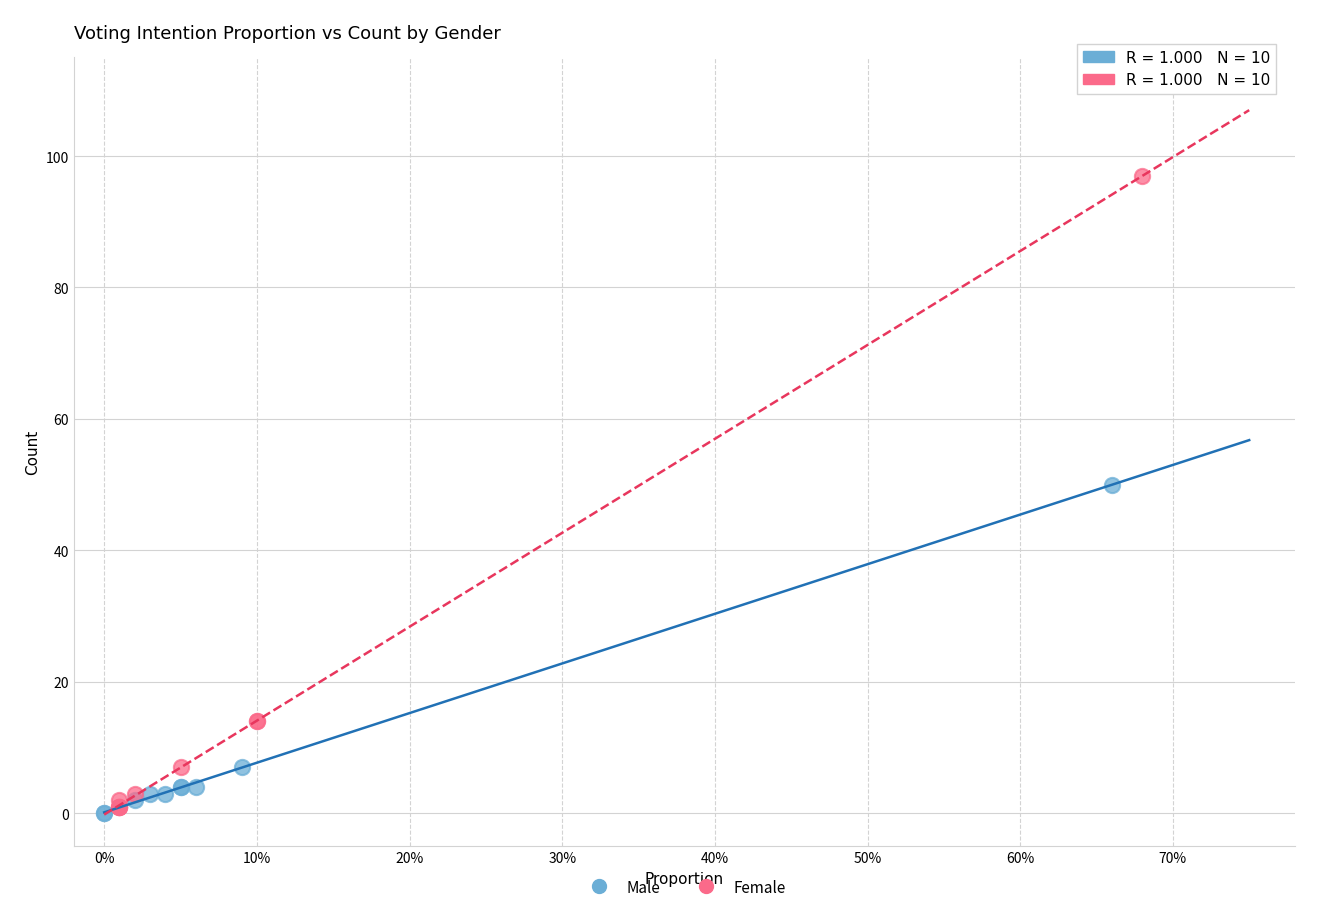

Which series contains the highest Y value?

Female